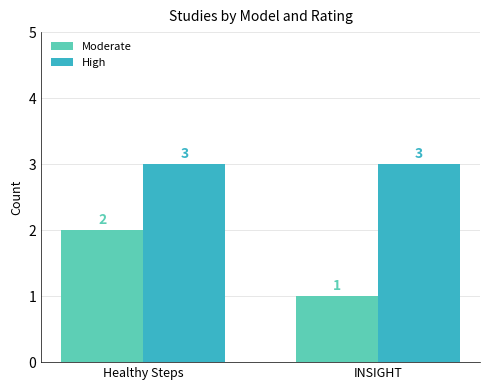

Between Healthy Steps and INSIGHT, which series saw the biggest shift?

Moderate